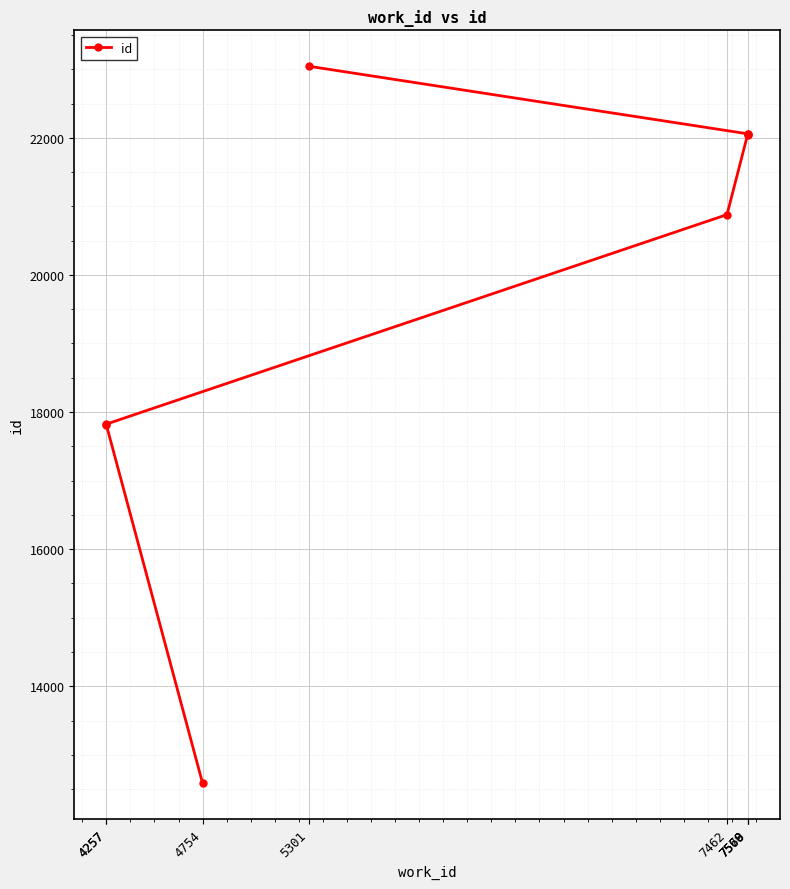

Reading left to right, list all the values displayed in this chart.

4754=12584	4257=17813	4257=17824	7462=20880	7568=22043	7569=22054	7570=22058	5301=23045